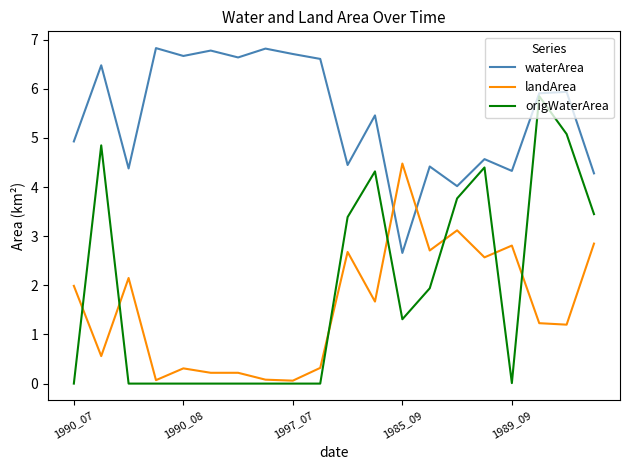

Rank the series by their maximum value, from highest to lowest.

waterArea, origWaterArea, landArea